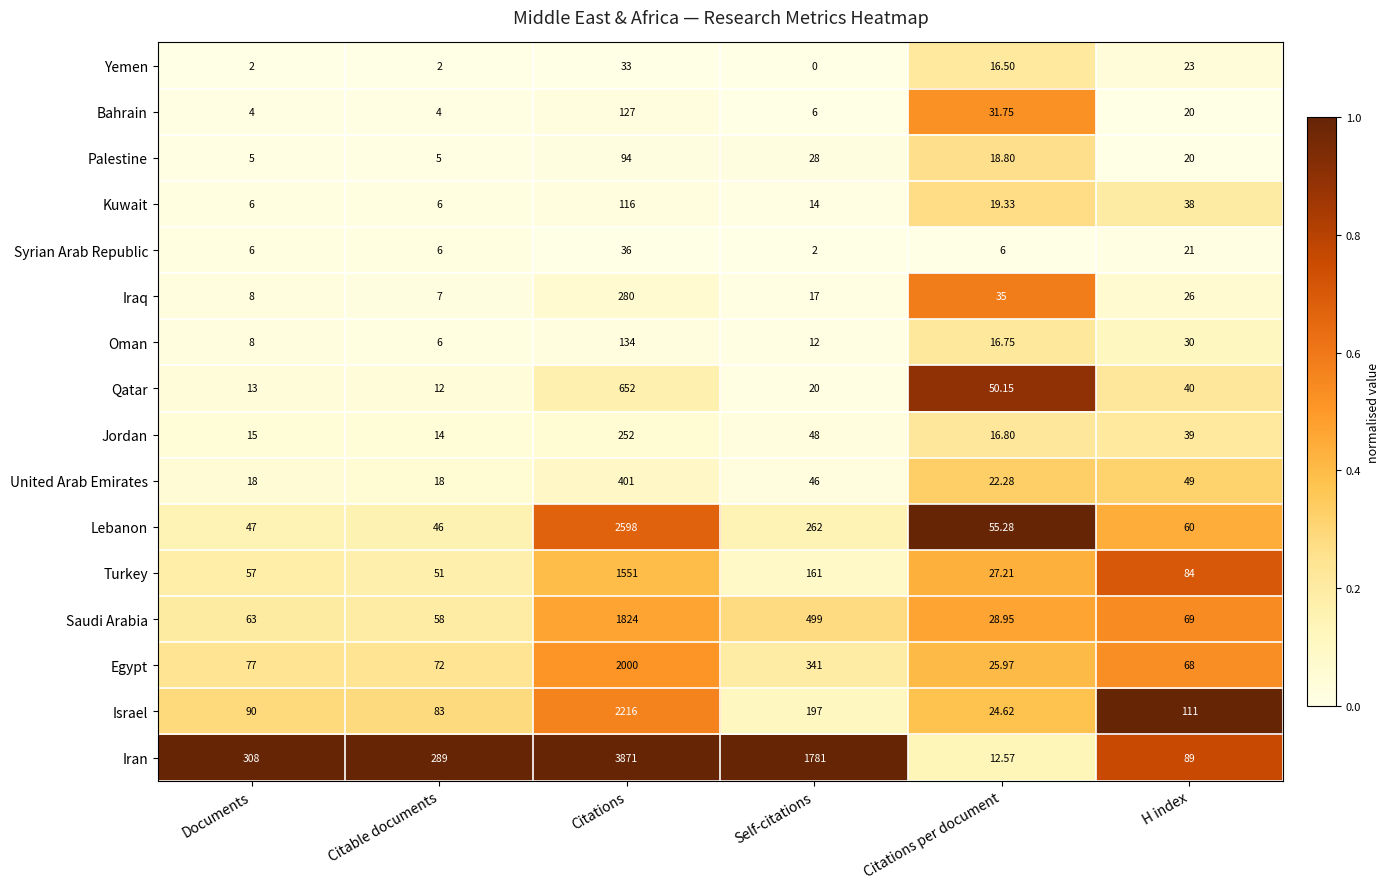

Which category has the lowest value across all series?

Self-citations